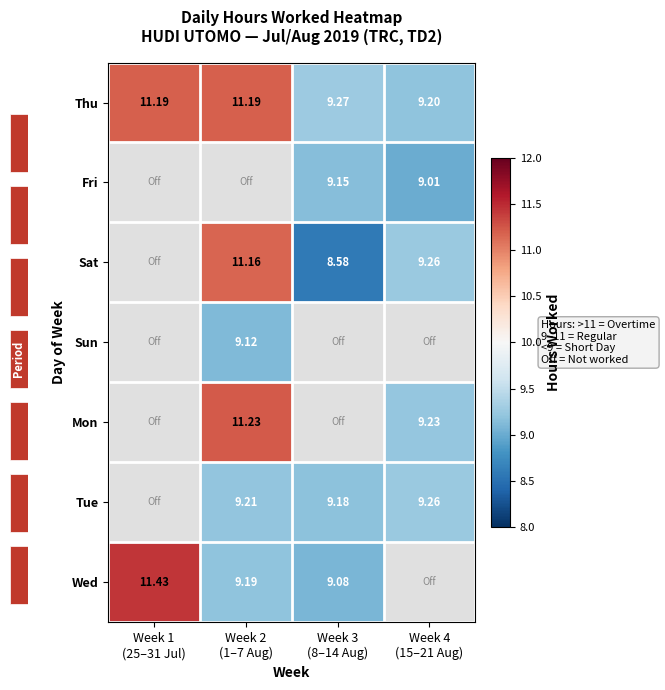

Which series has the largest total across all categories?

Thu